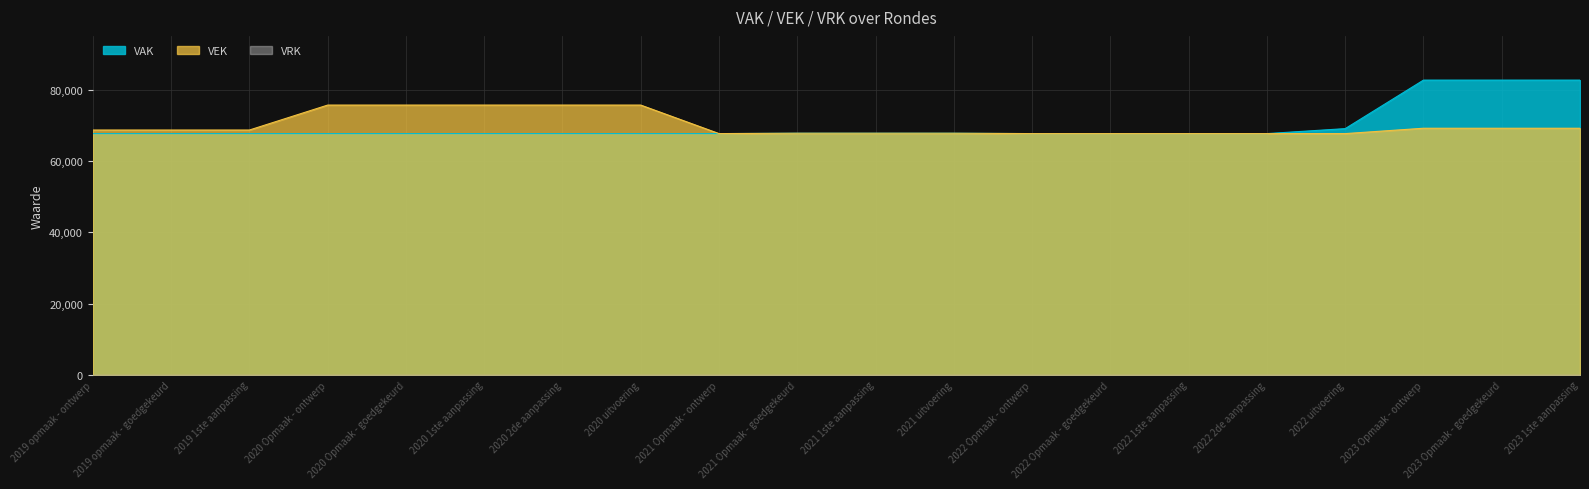

Which has a higher value, 2021 Opmaak - ontwerp or 2021 1ste aanpassing?

2021 1ste aanpassing